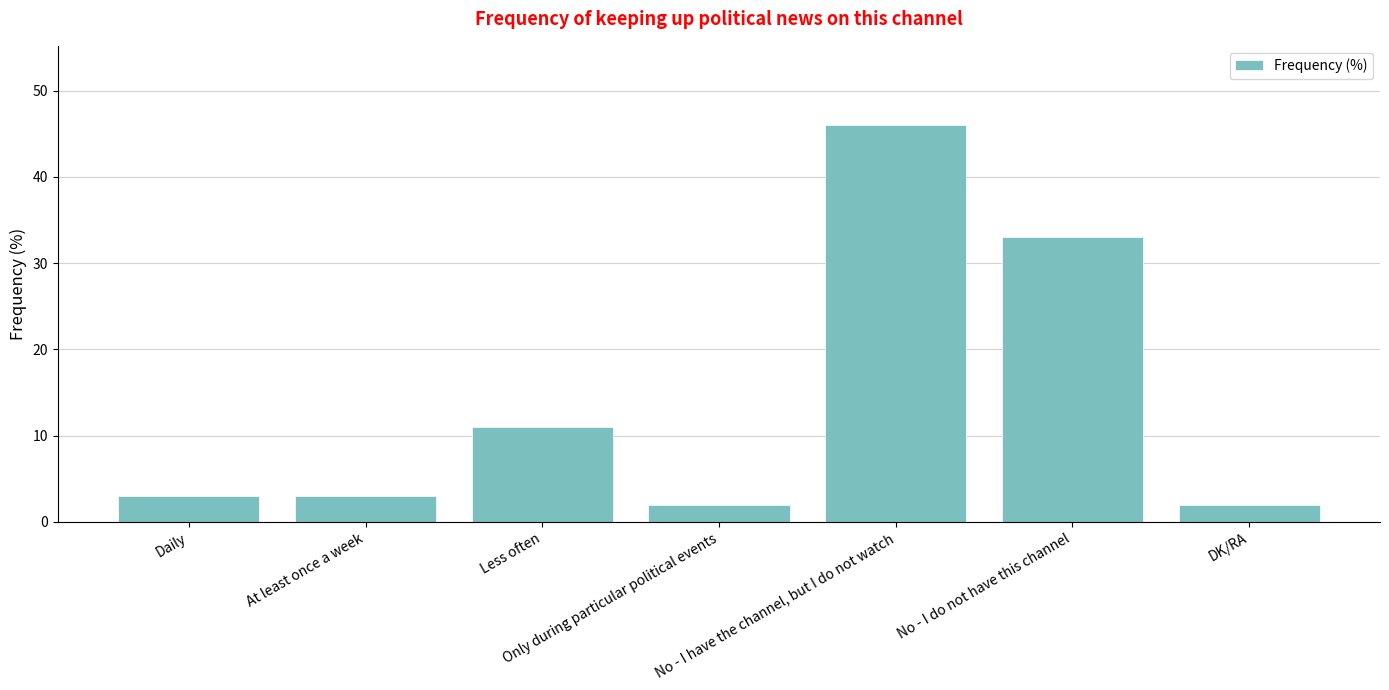

Which has a higher value, Less often or Only during particular political events?

Less often